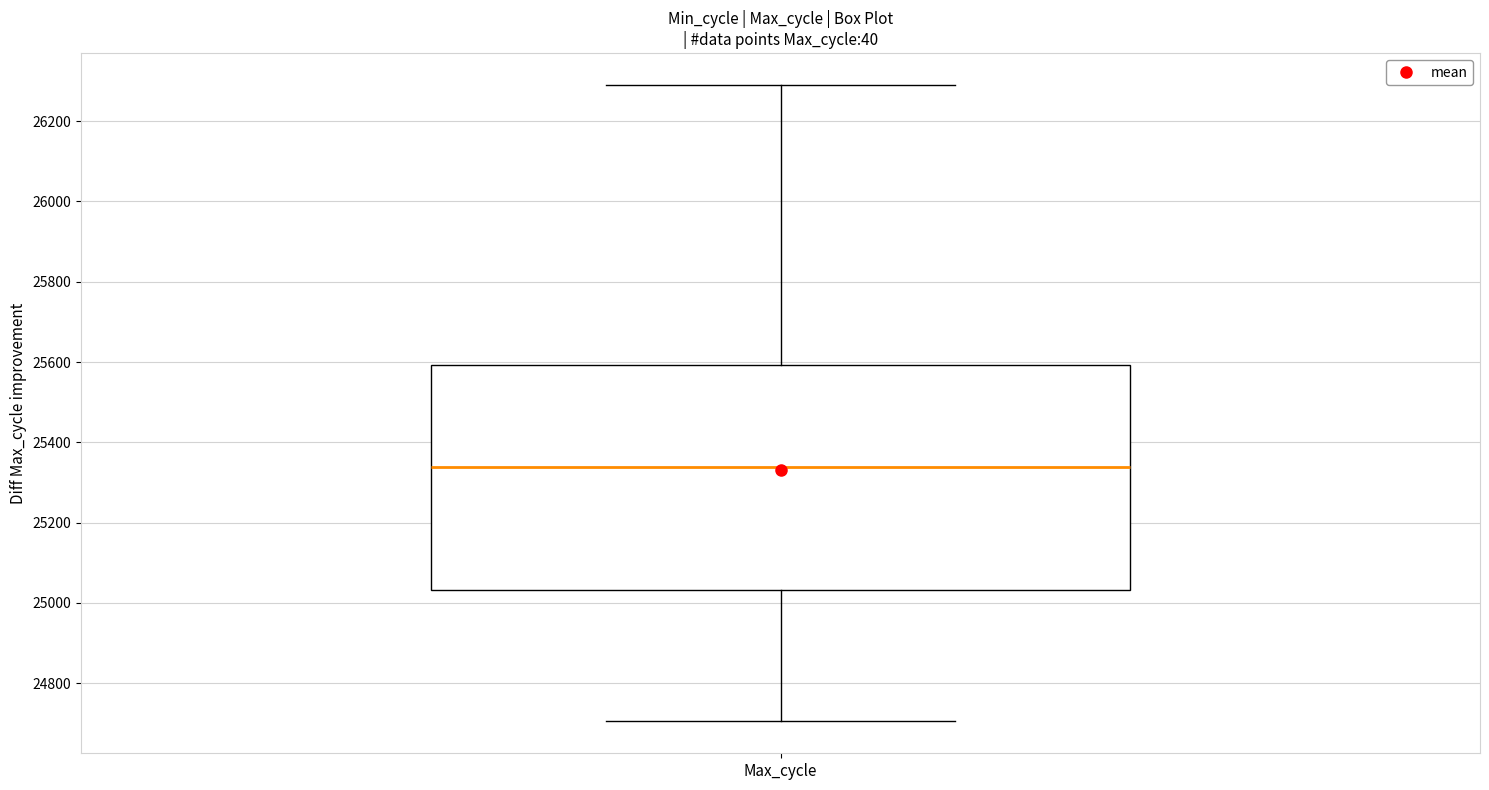

Transcribe this box plot: give where the median line is, the range the box spans, and where the two whiskers end, as read against the y-axis. The values are not printed on the chart, so give them approximately, as read against the axis.

median 25340, box 25040 to 25600, whiskers 24700 to 26300